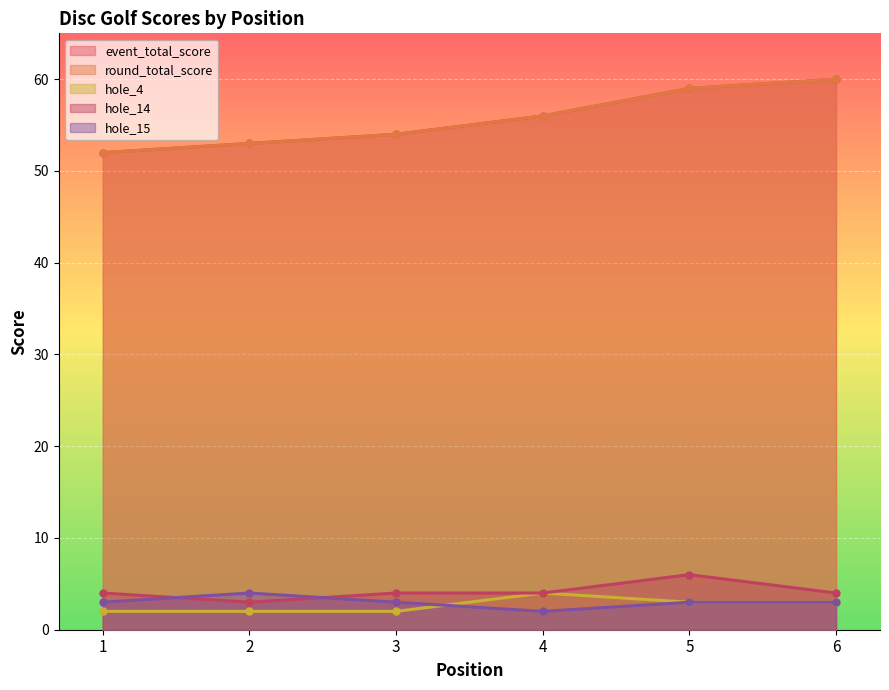

At which label does round_total_score reach its minimum?

1